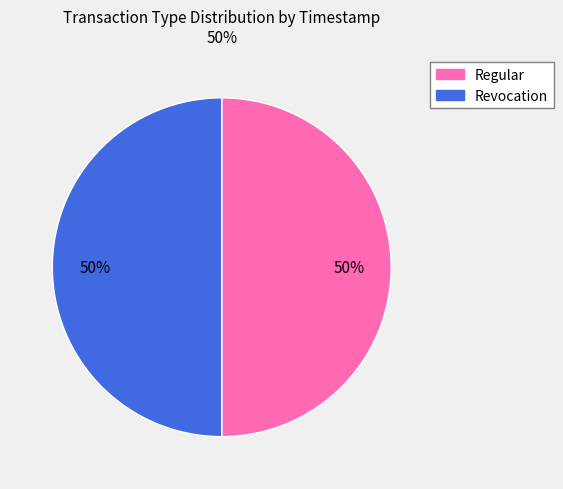

Count the number of slices in the pie.

2